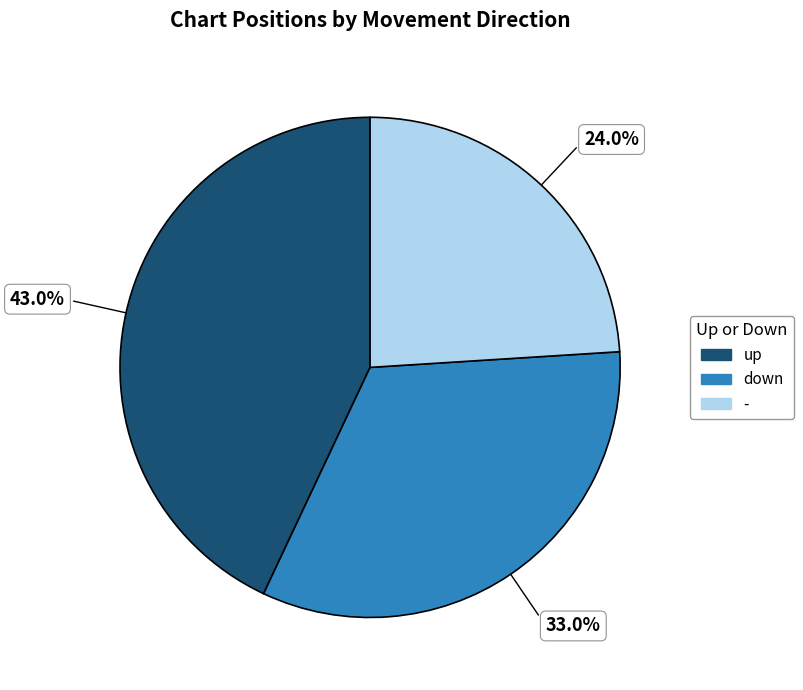

Is there a majority slice in this chart?

No